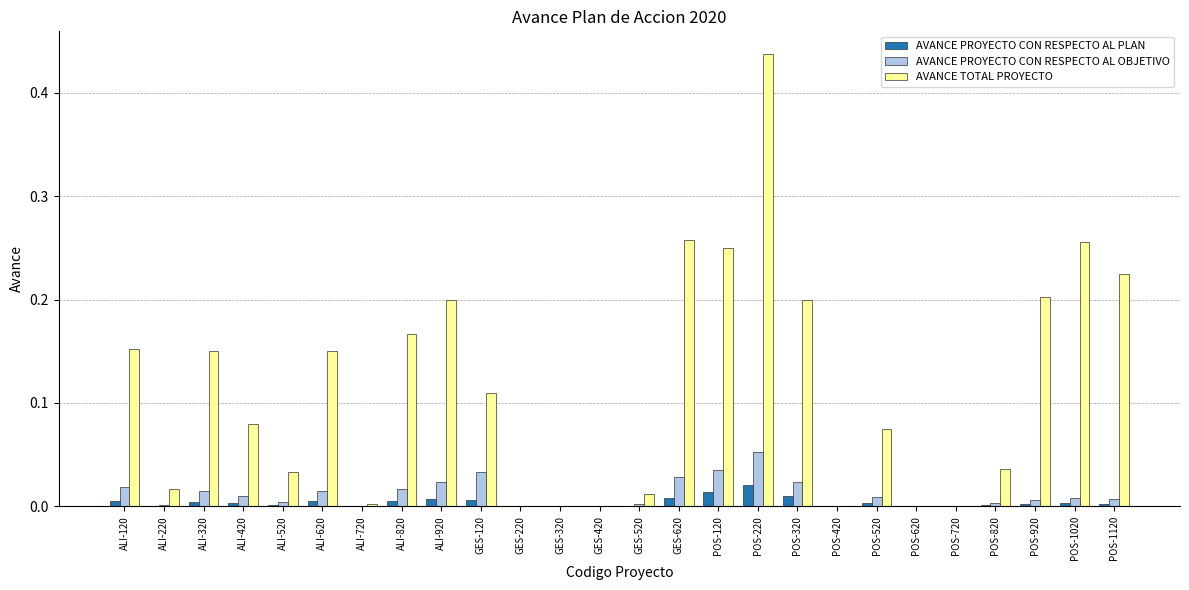

Are the bars grouped side by side (vs. stacked)?

Yes